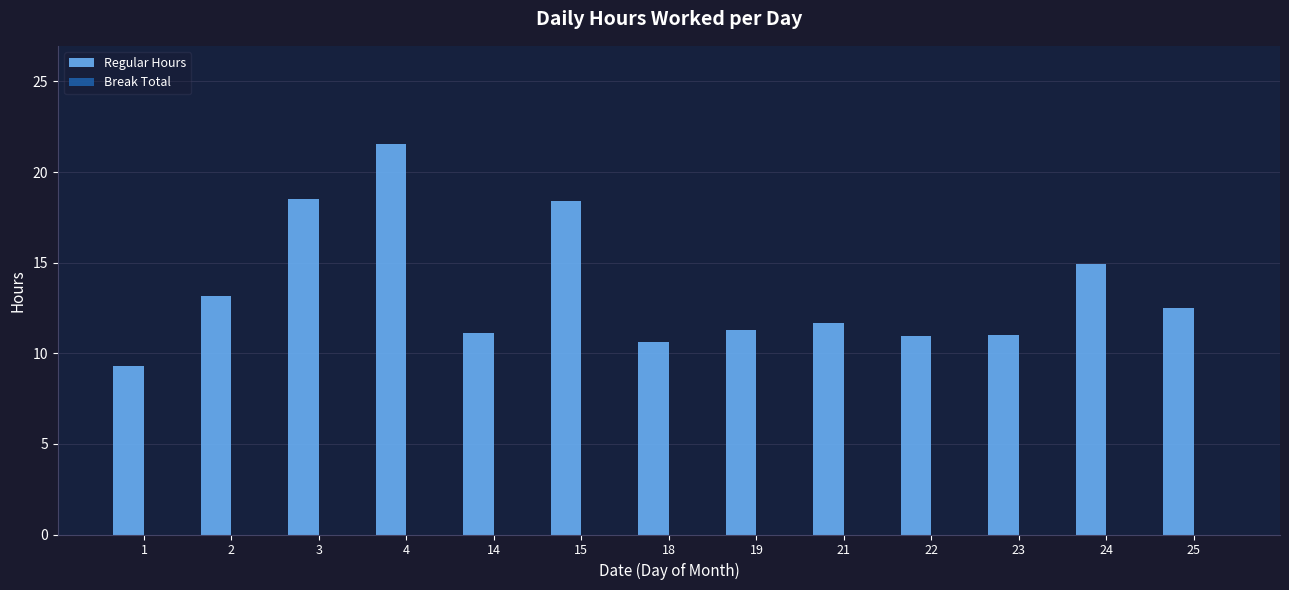

How many categories are shown in the chart?

13